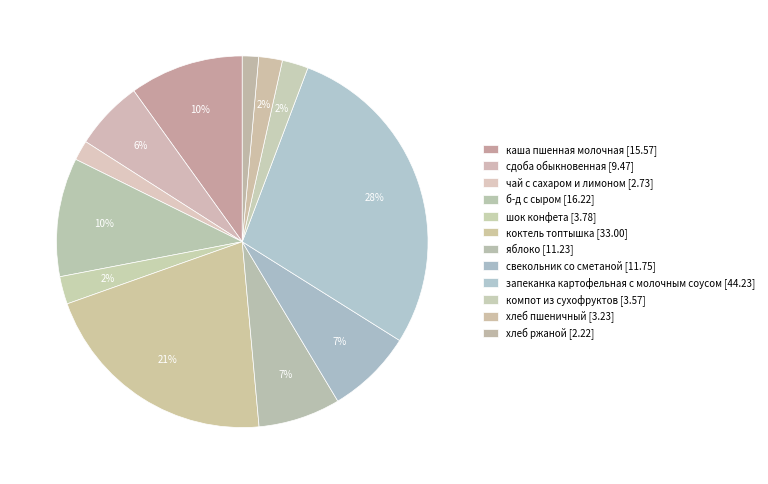

How many slices are in this pie chart?

12